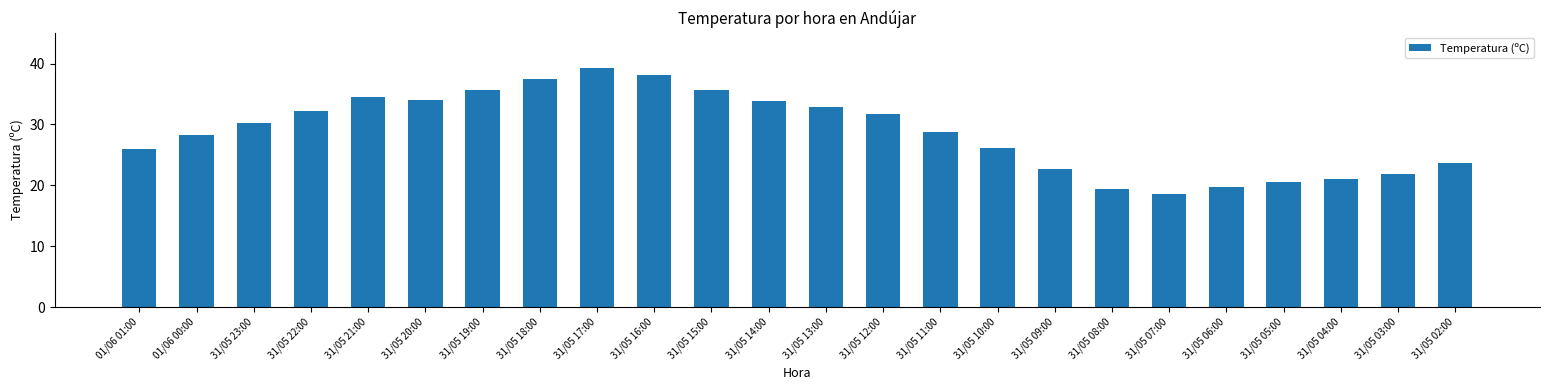

Where does the data first go above 30?

31/05 23:00